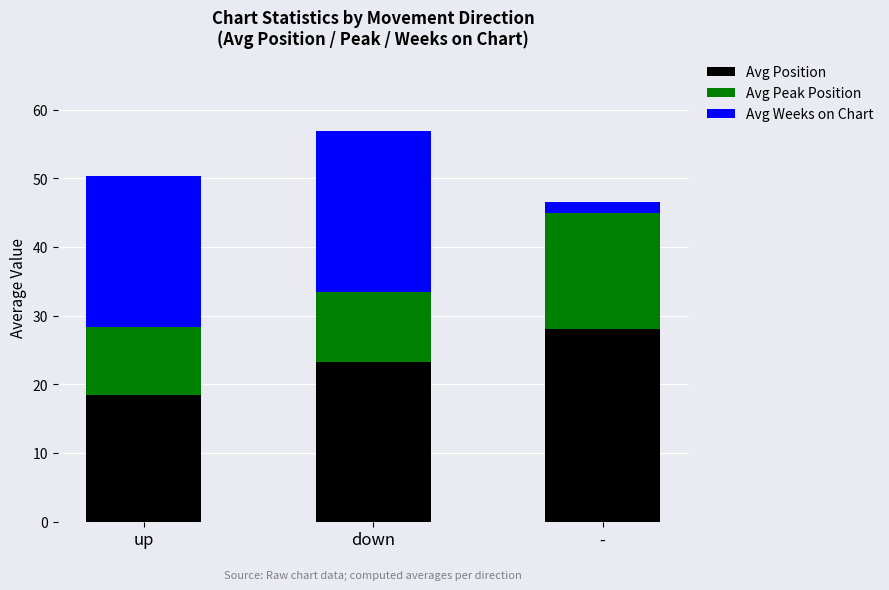

What is the difference between the Avg Position values at - and up?

9.5